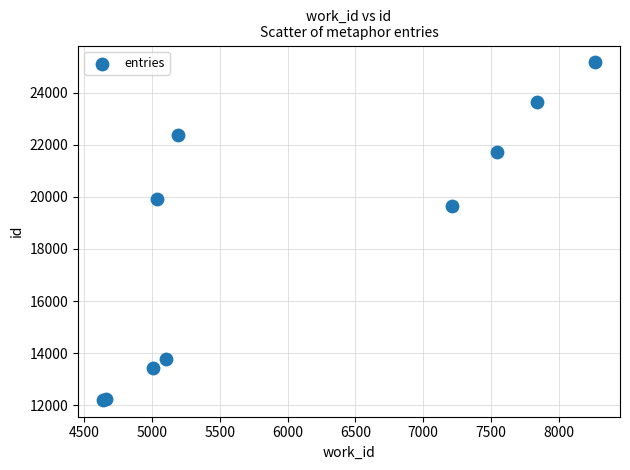

What Y value in the scatter plot is closest to 18685?

19667